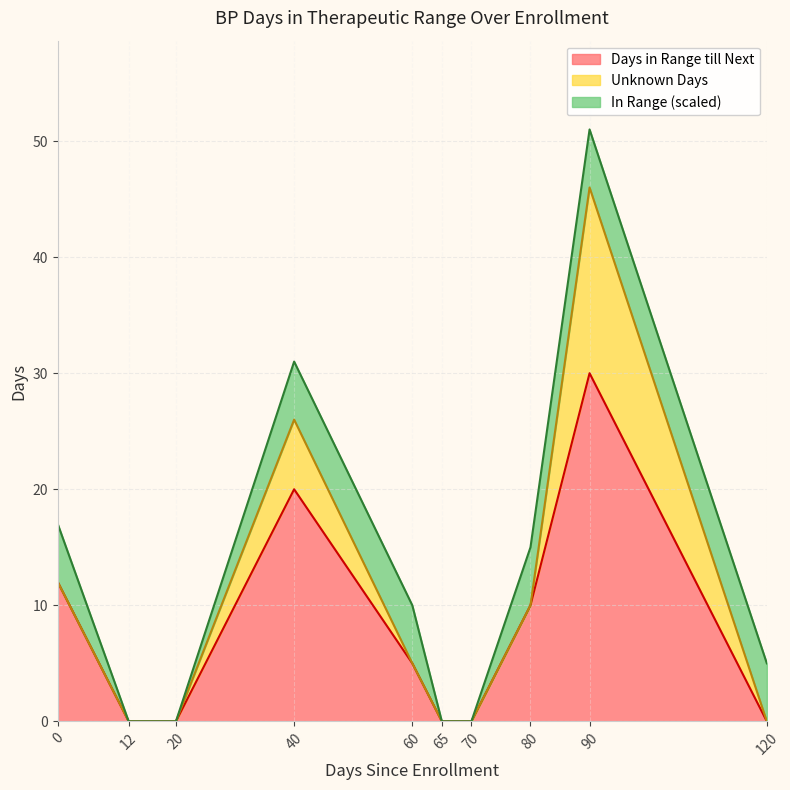

Which series ends up on top after the final intersection of In Range and Unknown Days?

In Range